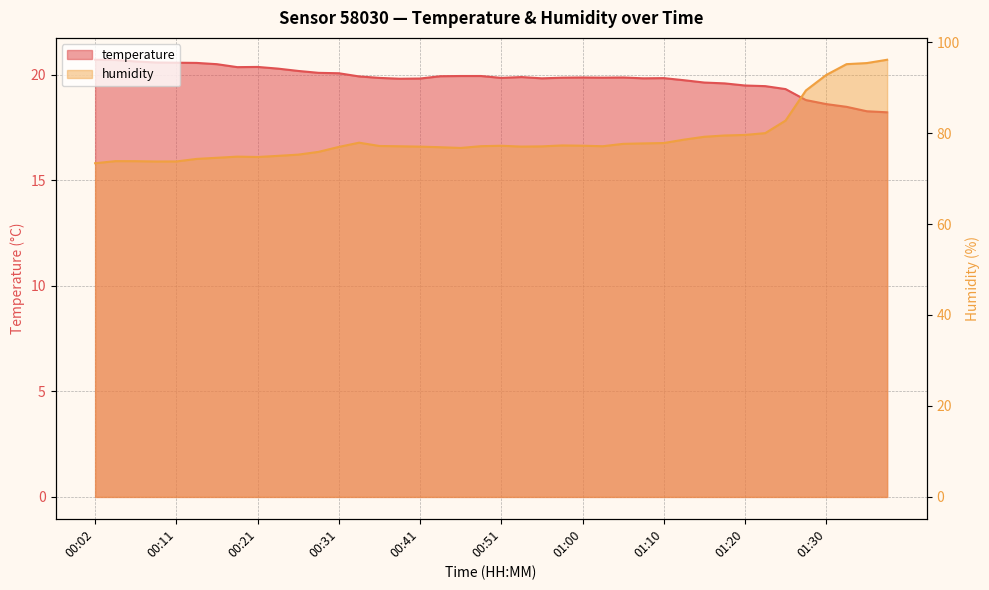

What position from the right is 00:46?

22